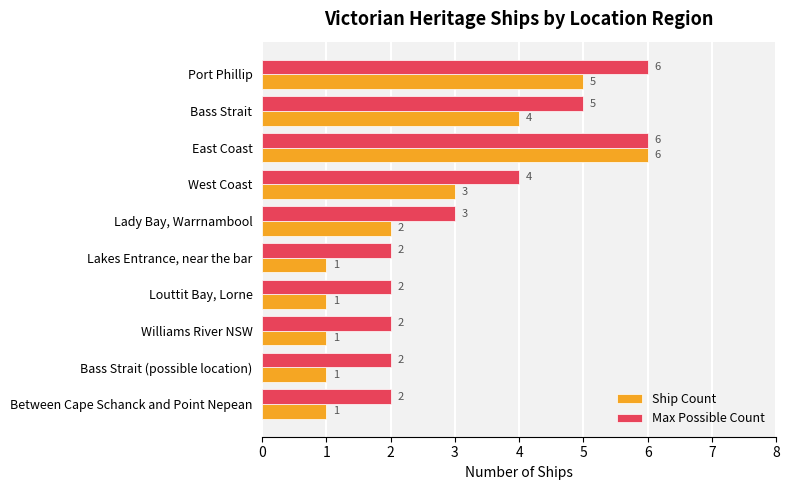

Which series has the largest total across all categories?

Max Possible Count